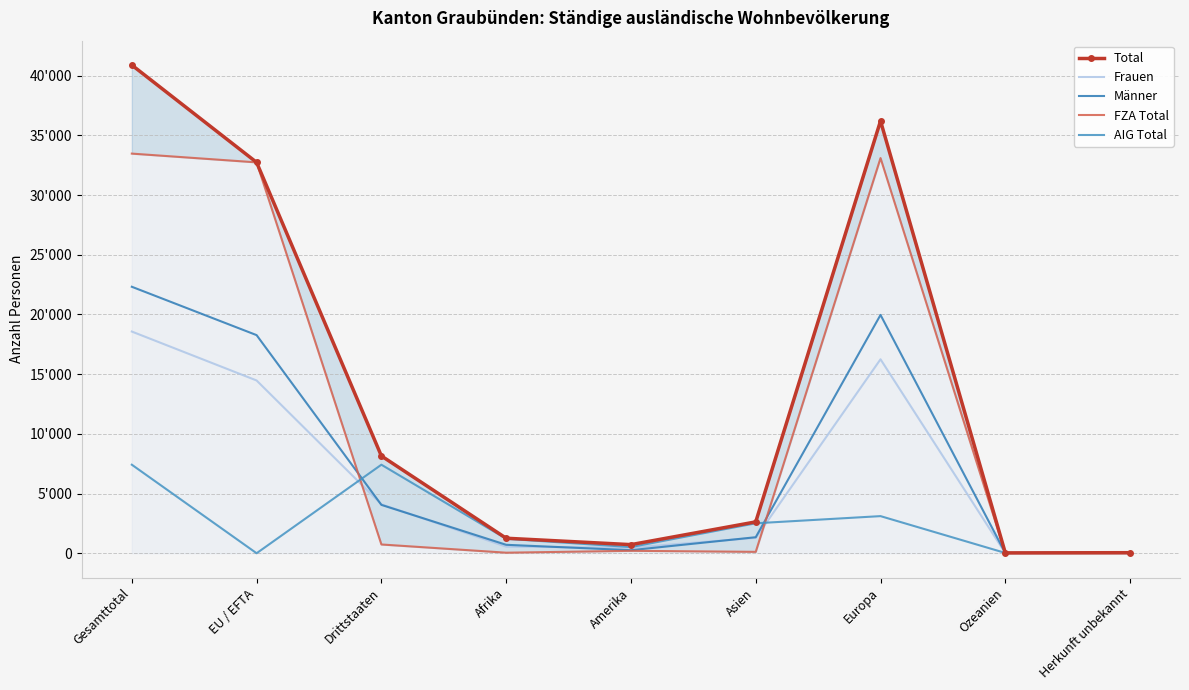

What is the difference between the Frauen values at Drittstaaten and EU / EFTA?

10370